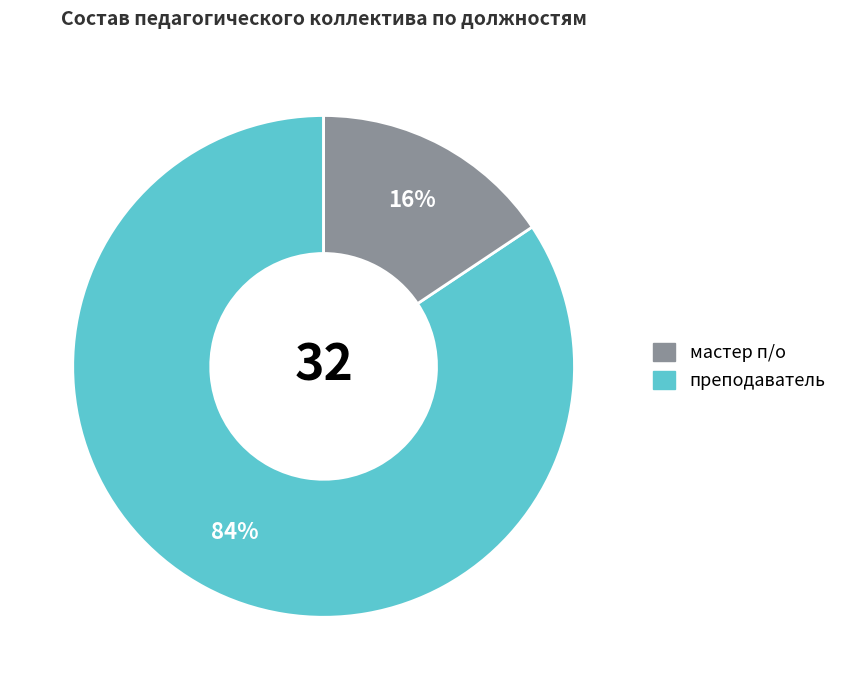

To the nearest percent, what is the average slice percentage?

50%